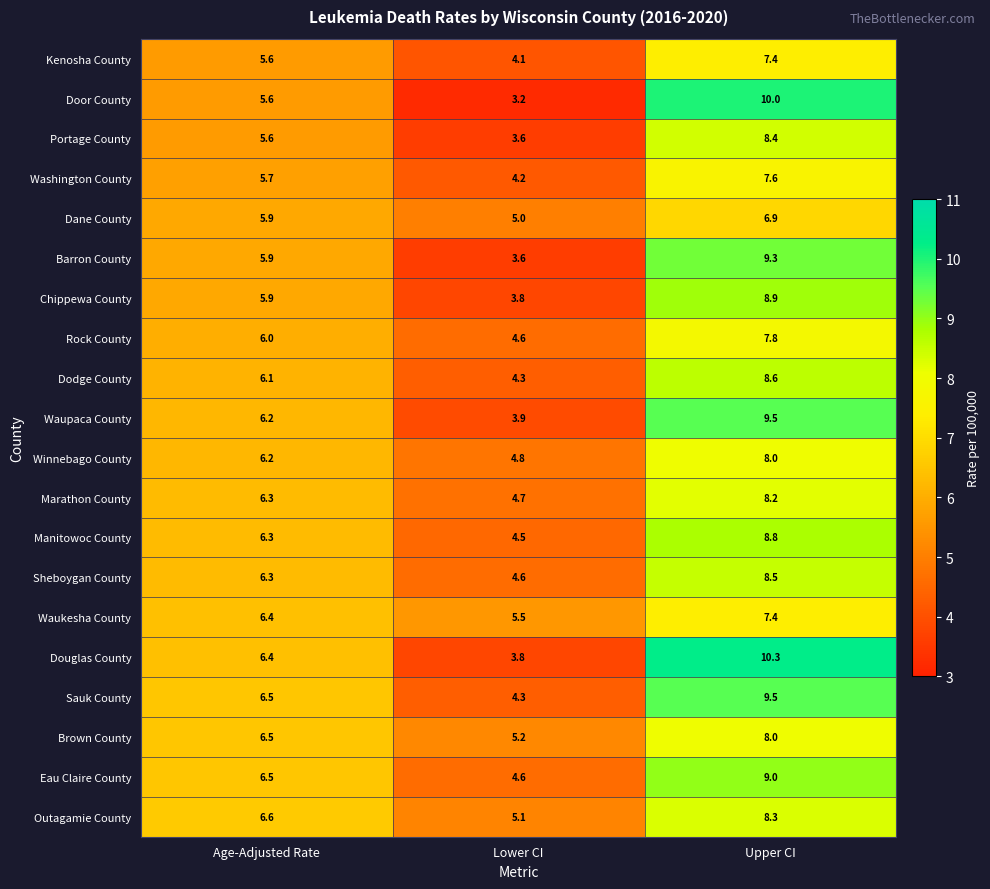

What is the sum of the Waukesha County values at Upper CI and Lower CI?

12.9